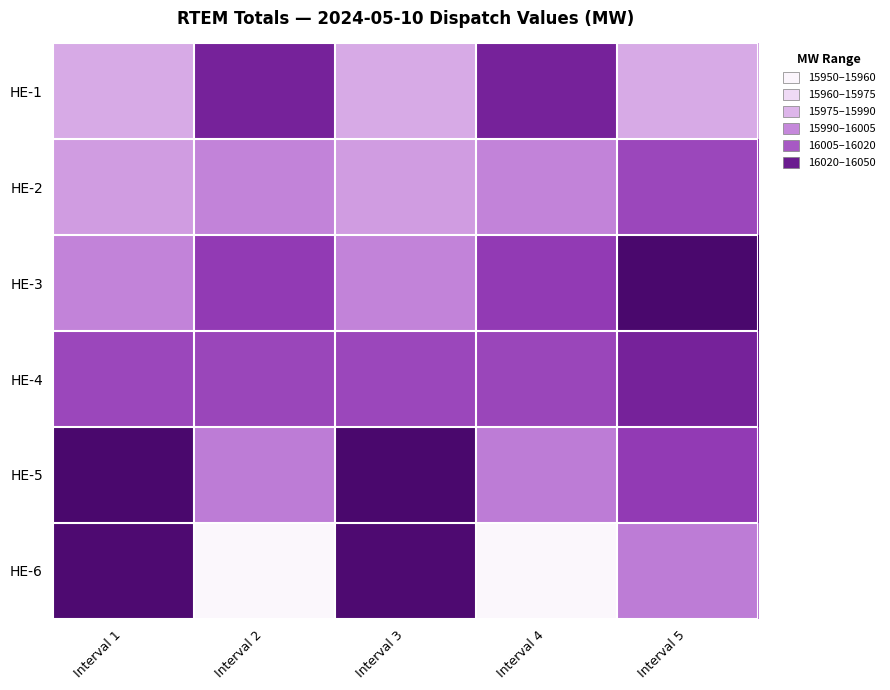

Count the number of data series in this chart.

6